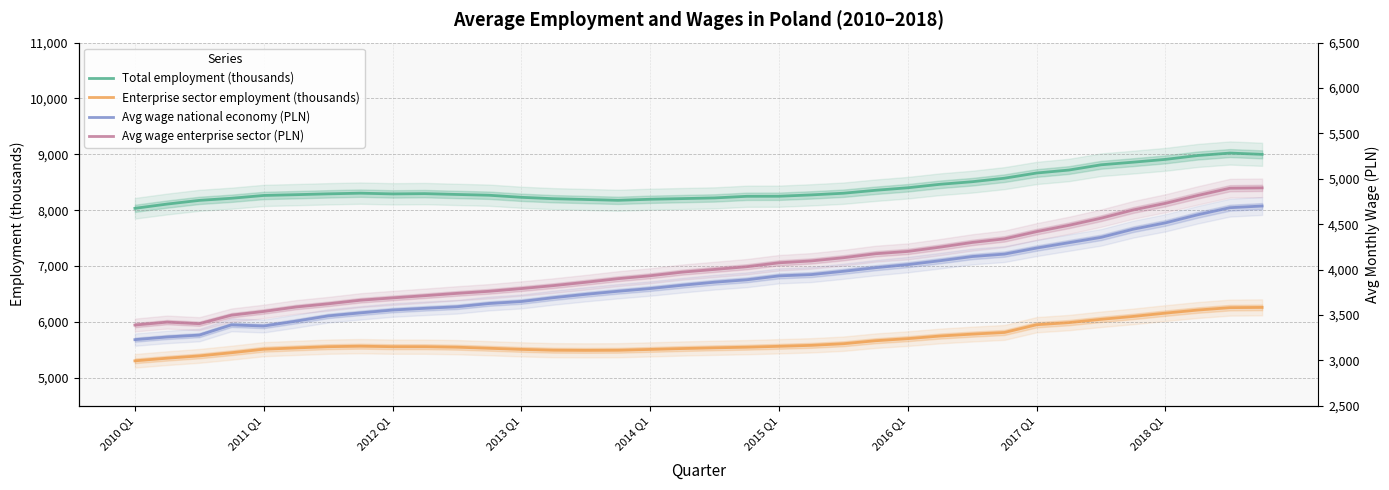

Which series has the largest range (max minus min)?

Avg wage enterprise sector (PLN)